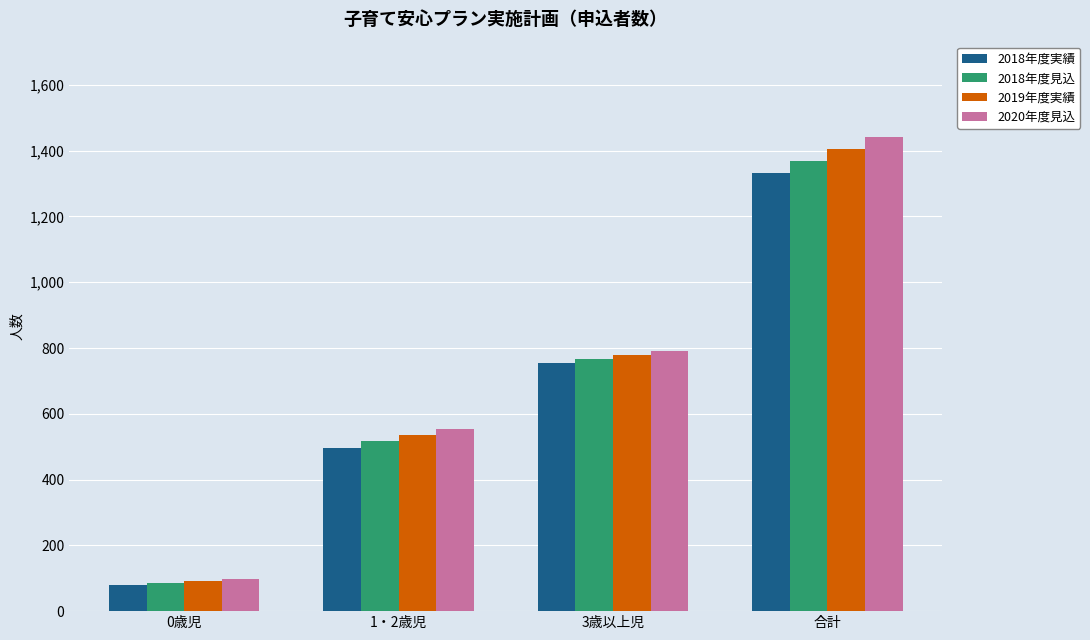

How many values in the 2018年度見込 series are below 767?

2